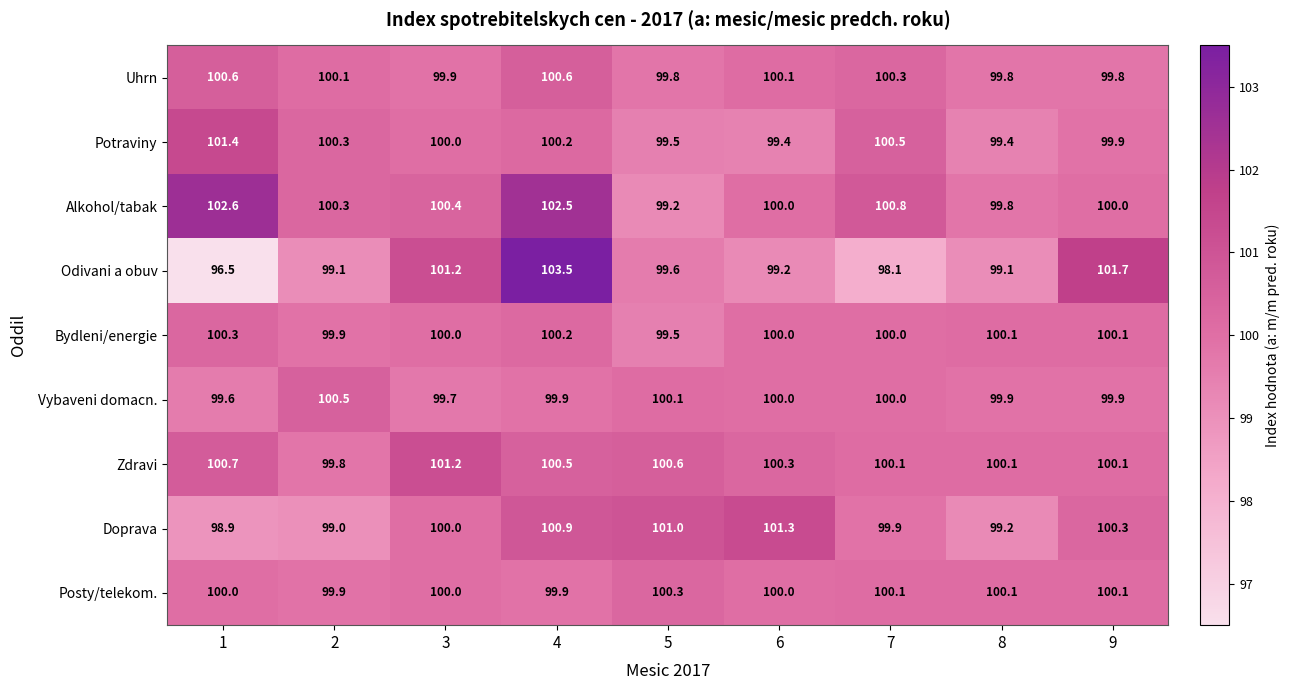

Which series has the widest spread of values?

Odivani a obuv